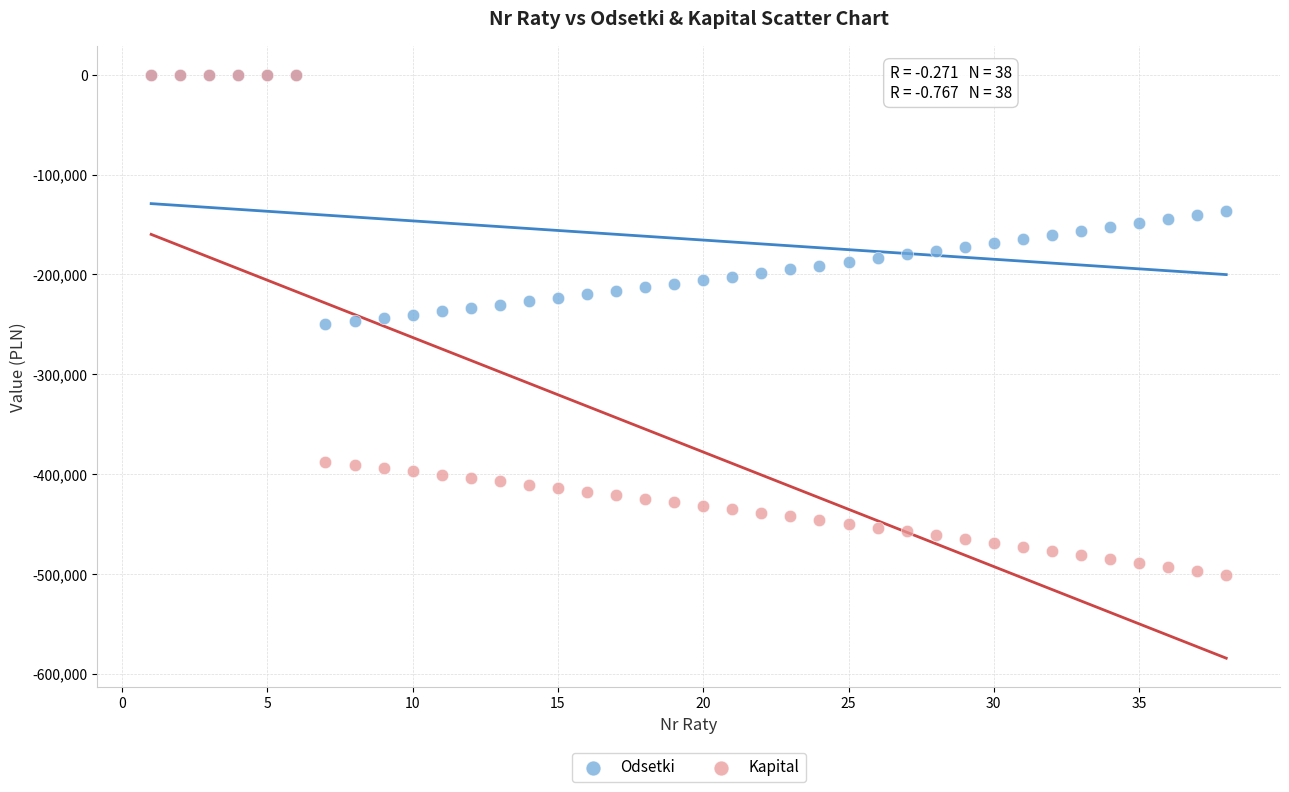

What are all the series names shown in the legend?

Odsetki, Kapital